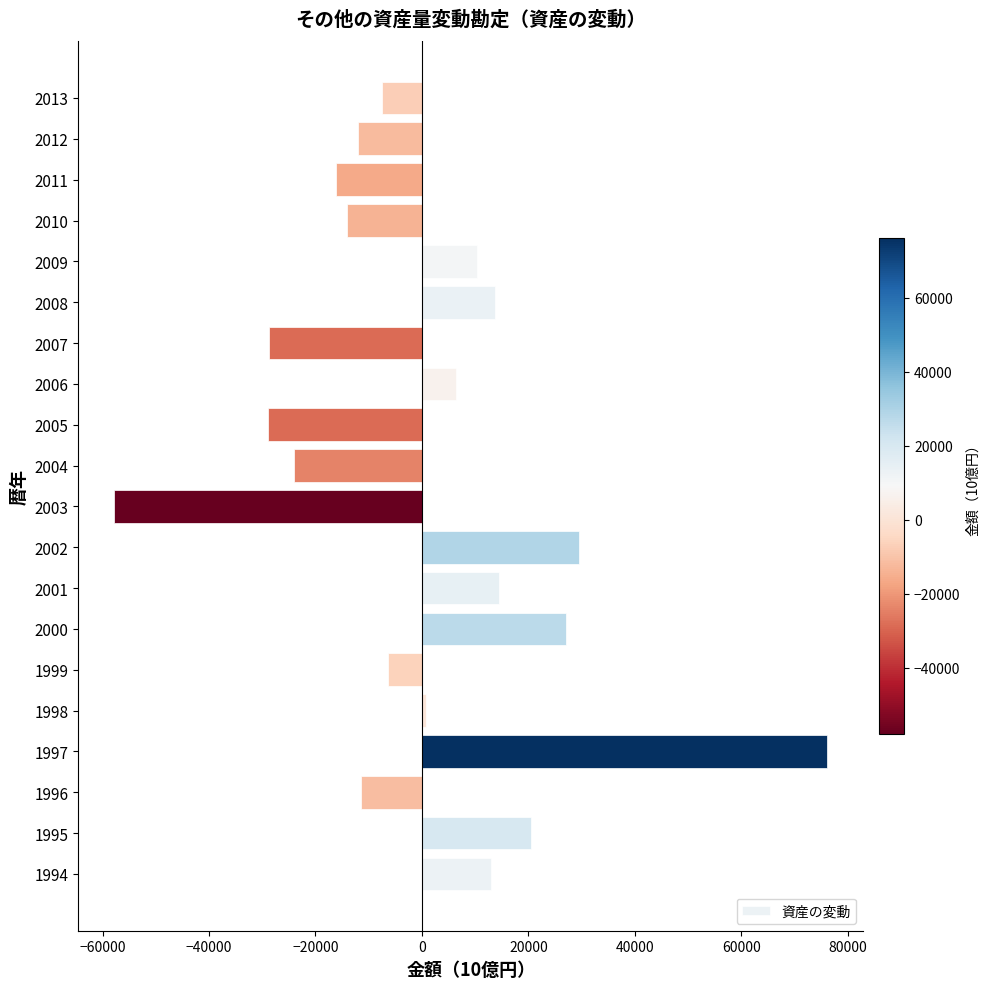

At which label is the value closest to 9157?

2009